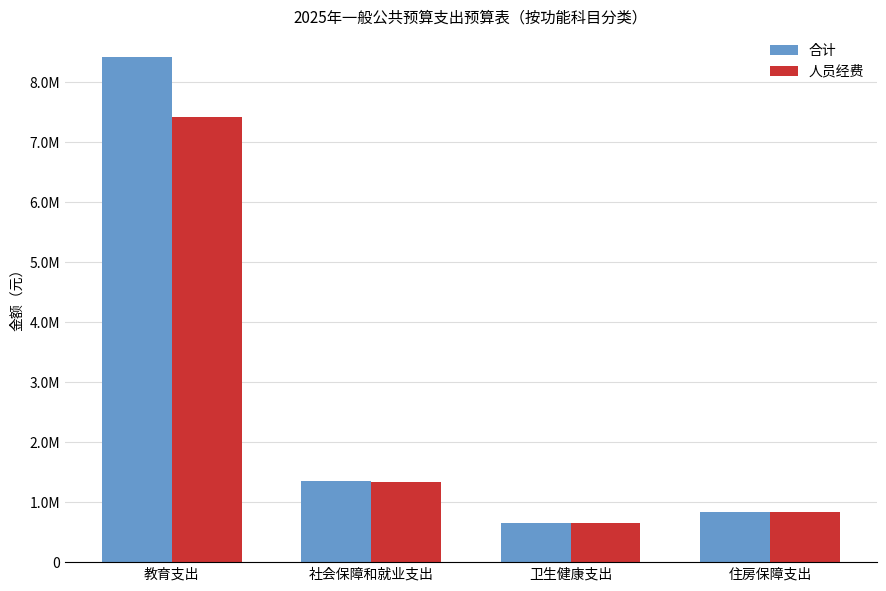

What is the difference between the second highest and second lowest values in the 人员经费 series?

492982.6